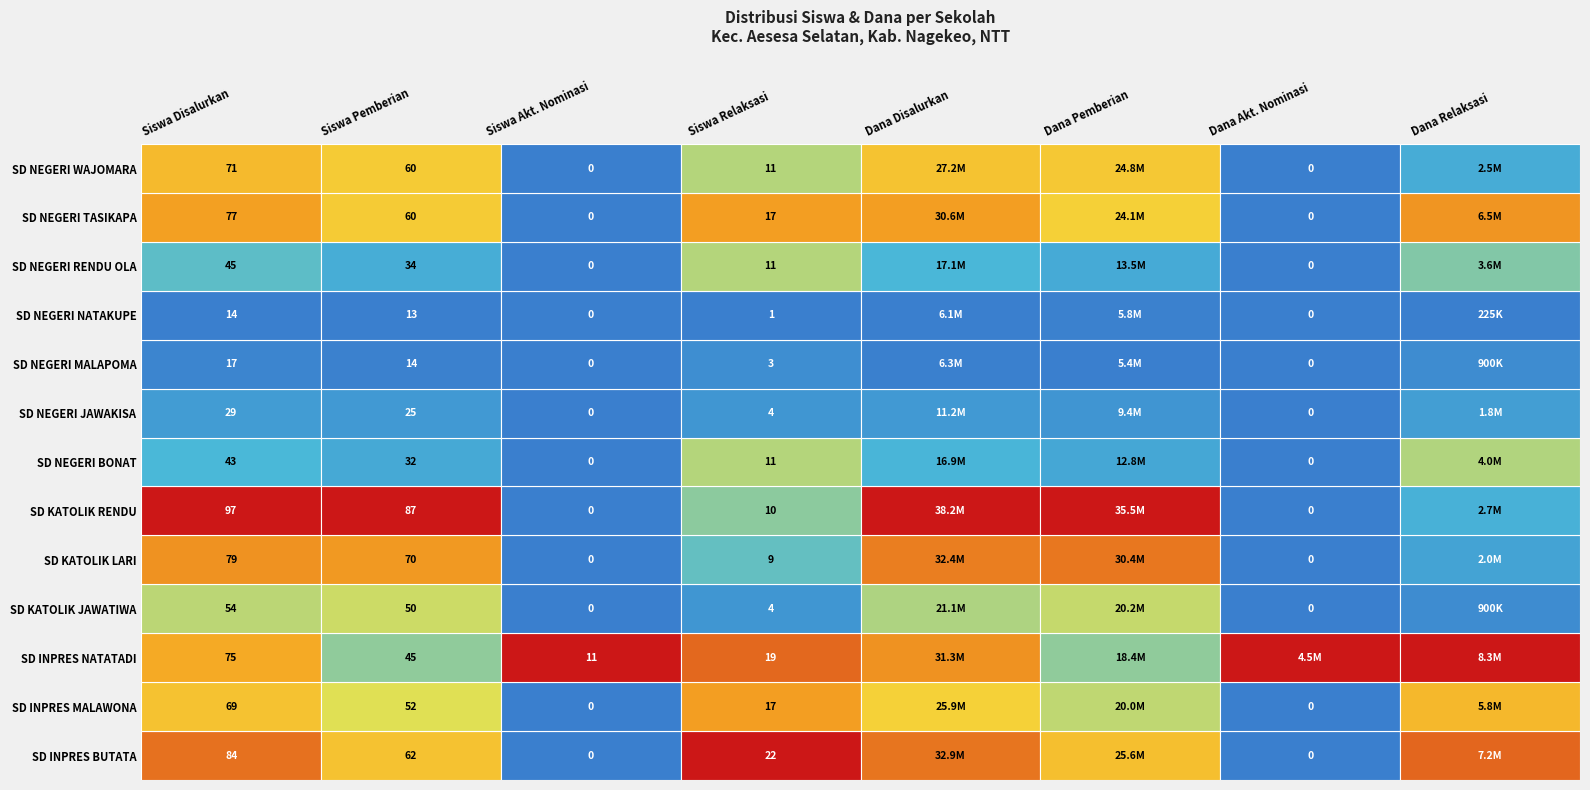

The value of SD NEGERI TASIKAPA at 6 is -14686044. True or false?

False